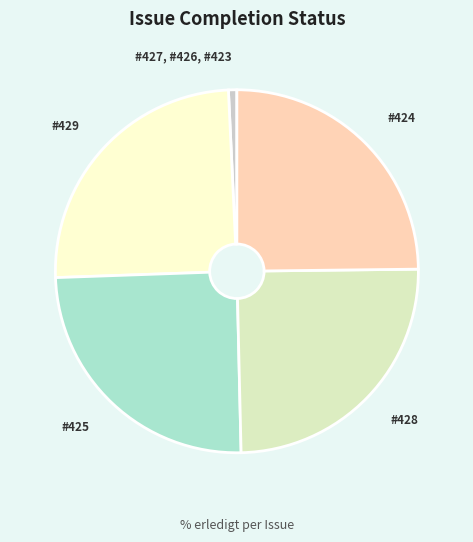

How many slices are in this pie chart?

5